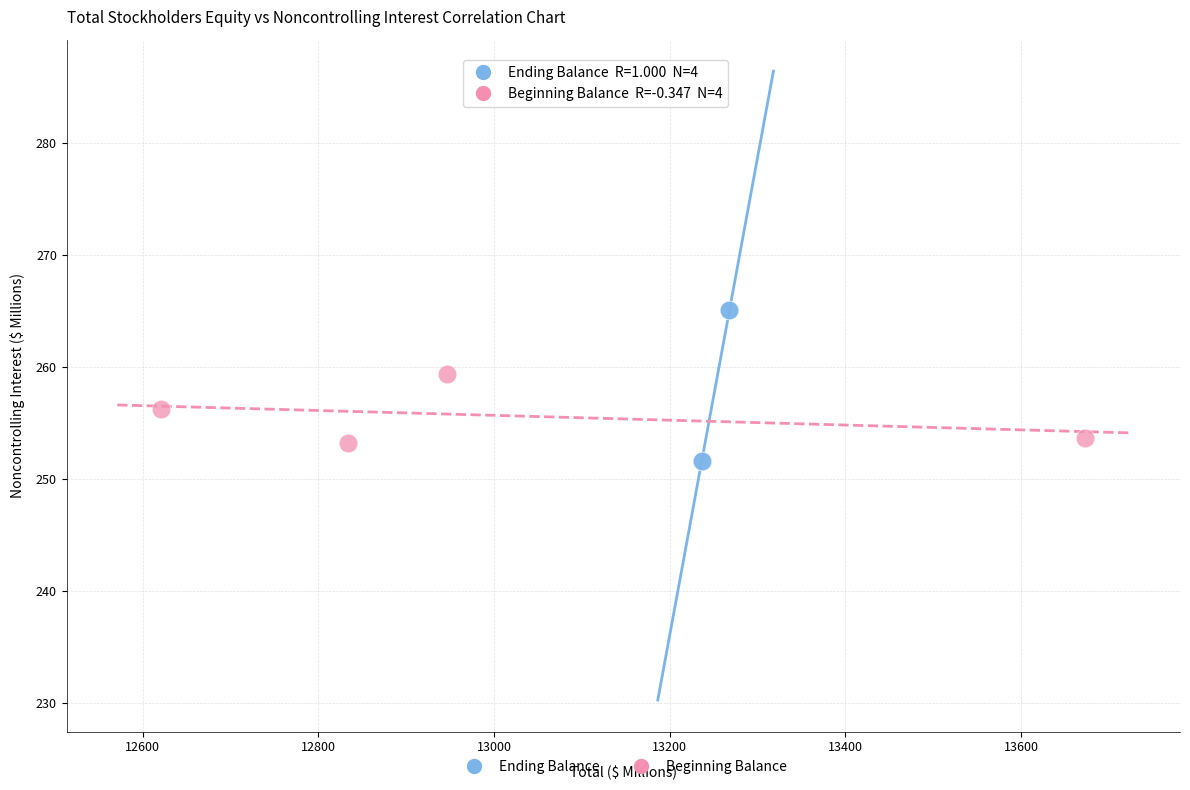

Which series contains the highest Y value?

Ending Balance